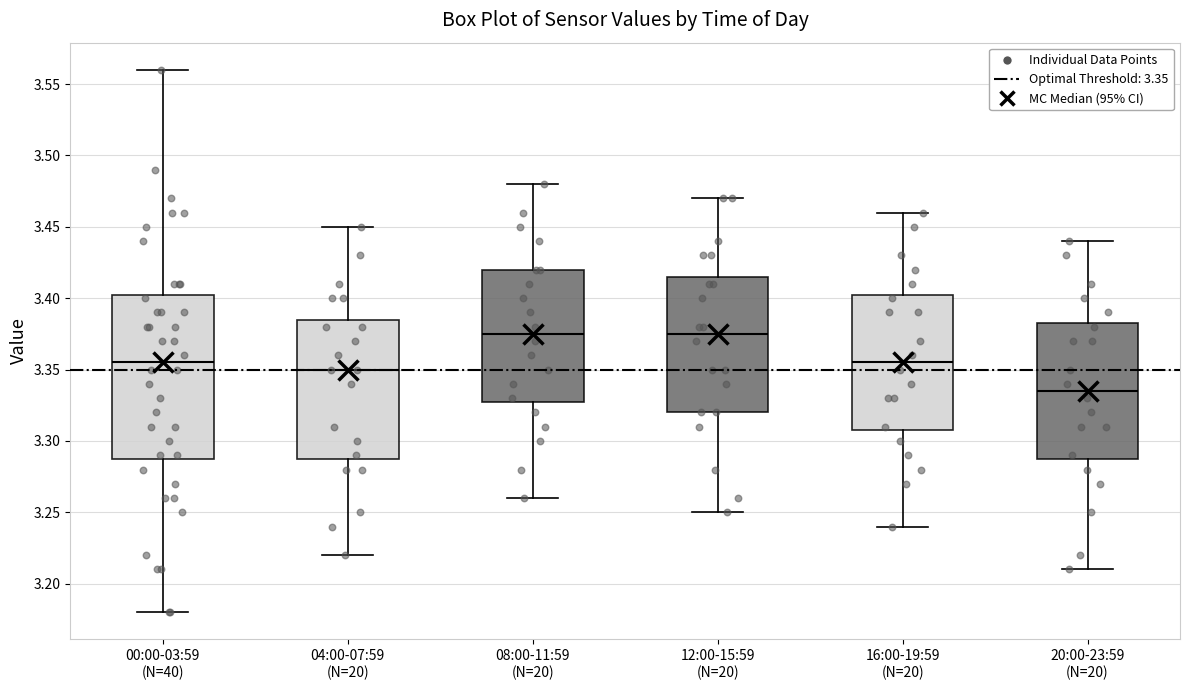

Where does the upper whisker of the box for 08:00-11:59 (N=20) end on the y-axis? The values are not printed on the chart, so give them approximately, as read against the axis.

3.480